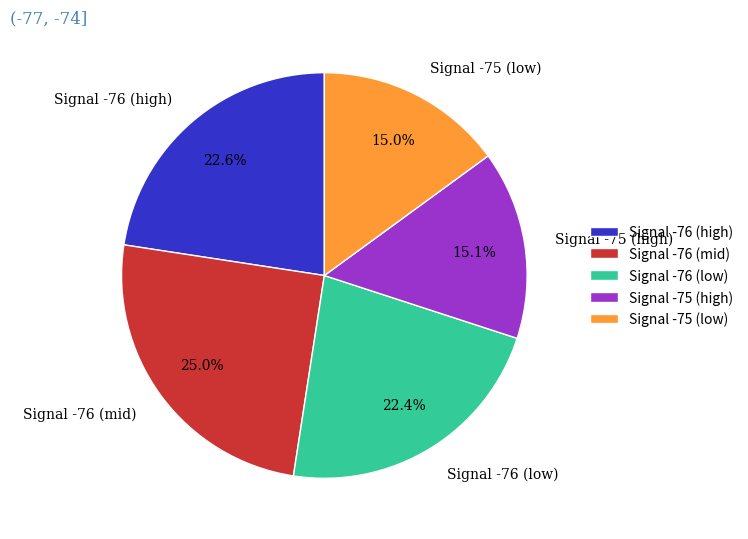

Between Signal -75 (high) and Signal -76 (mid), which is larger?

Signal -76 (mid)